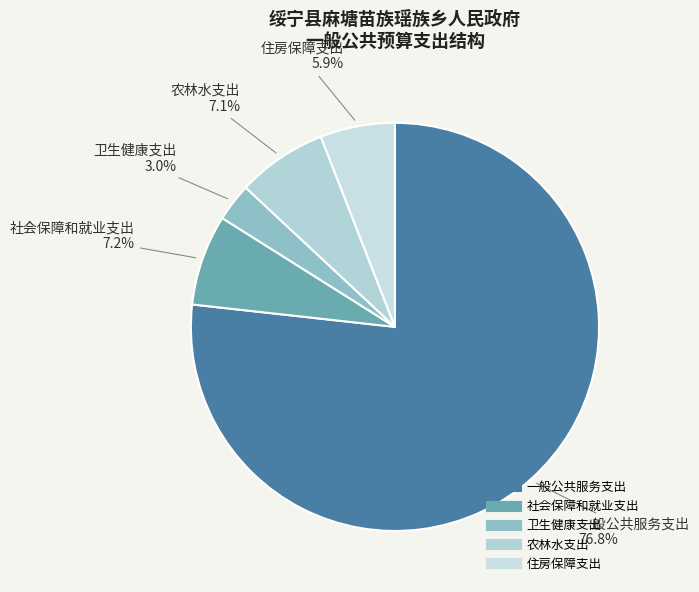

Between 社会保障和就业支出 and 住房保障支出, which is larger?

社会保障和就业支出